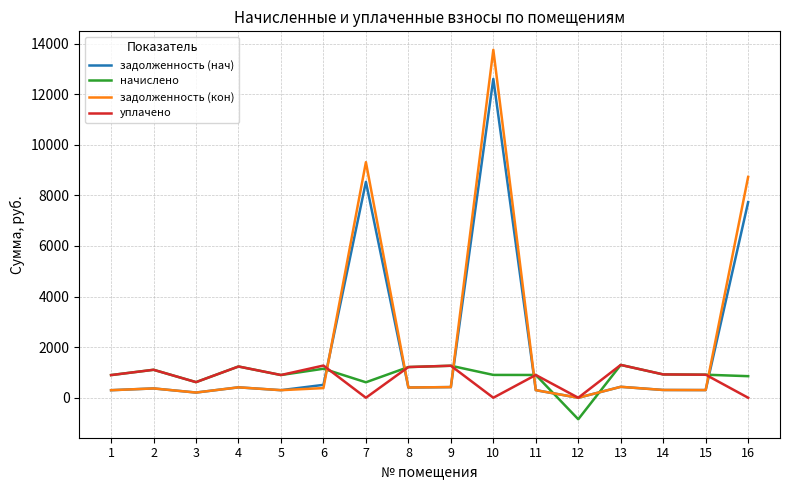

What is the maximum value for задолженность (нач)?

12607.4